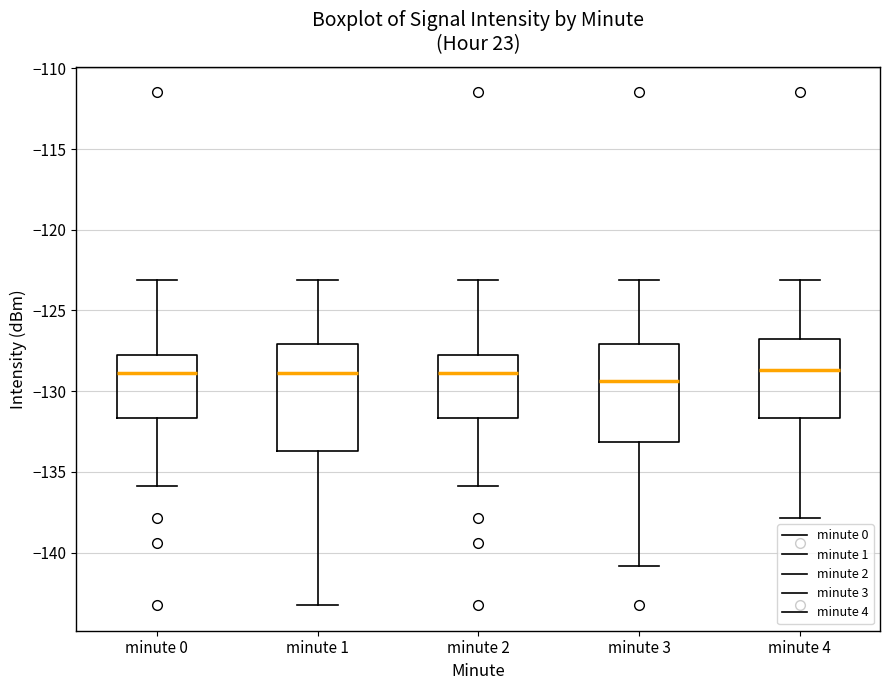

Comparing the boxes themselves (not the whiskers), which one is the tallest?

minute 1